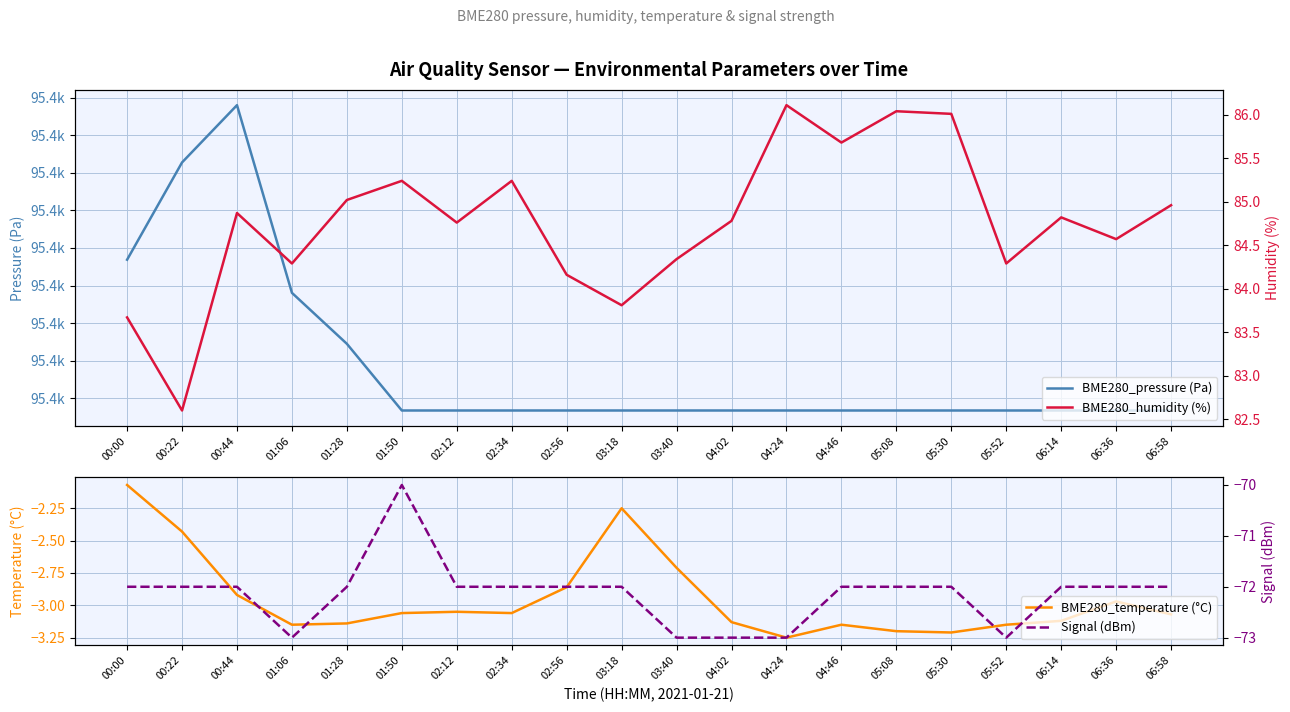

How many lines are shown in the chart?

4